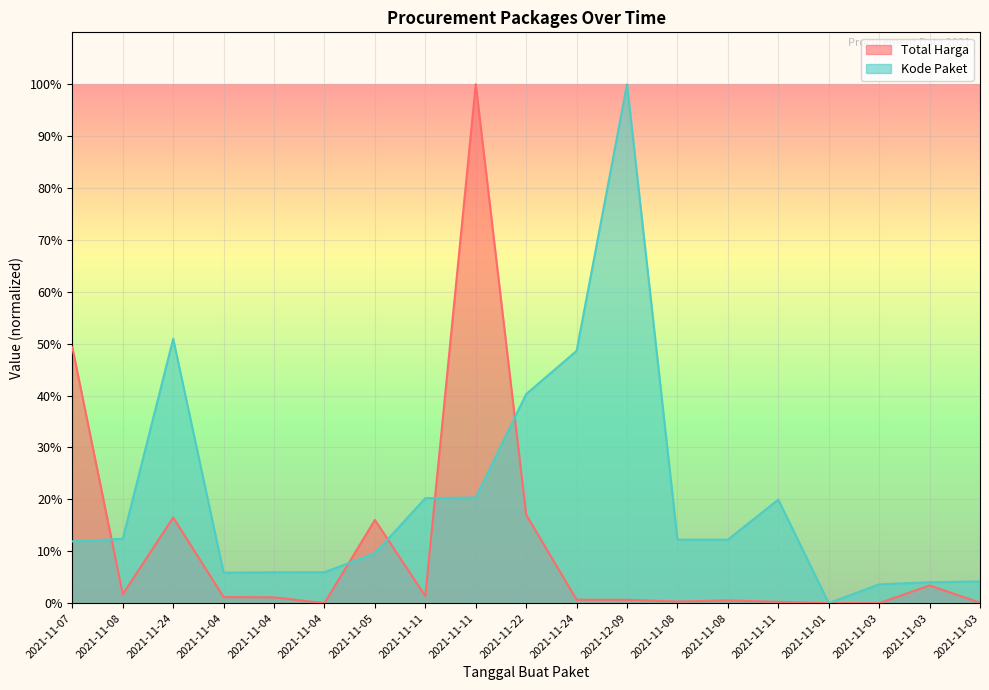

What is the label of the 15th point from the right?

2021-11-04